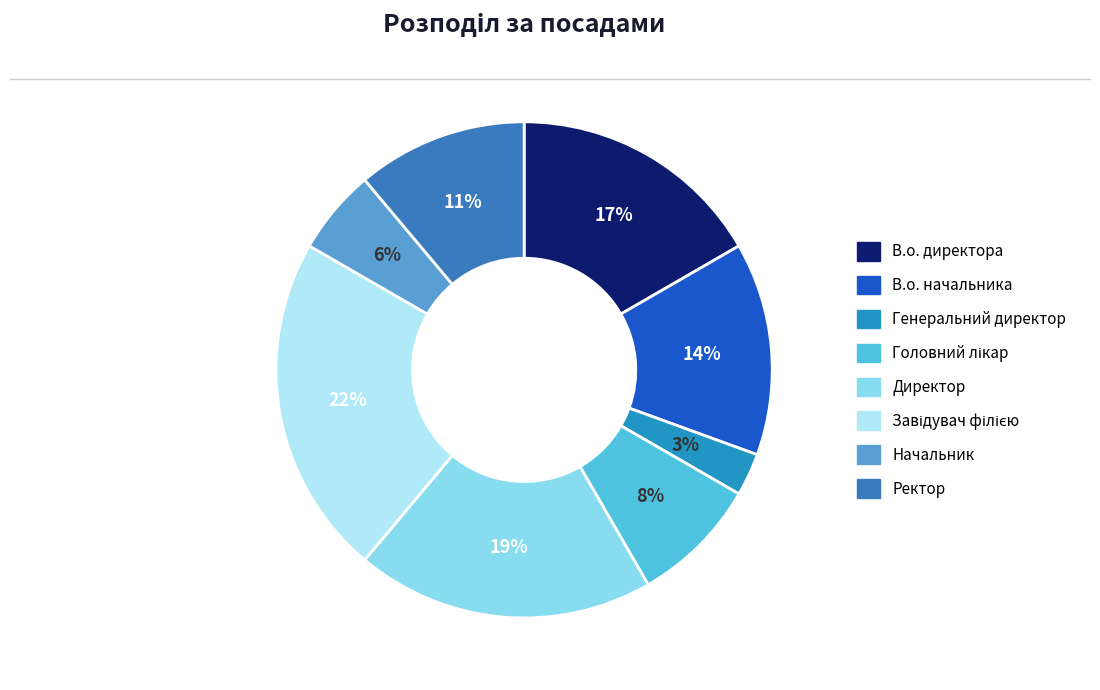

To the nearest percent, what portion does Завідувач філією represent?

22%